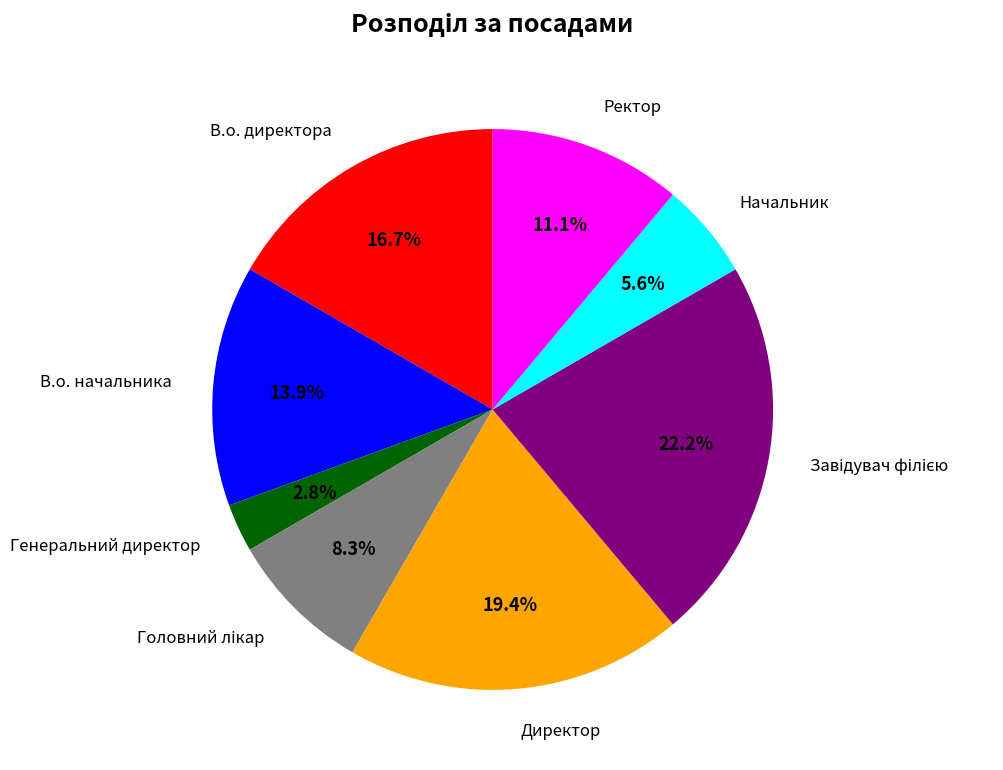

Do Ректор and В.о. начальника together represent more than half of the pie?

No